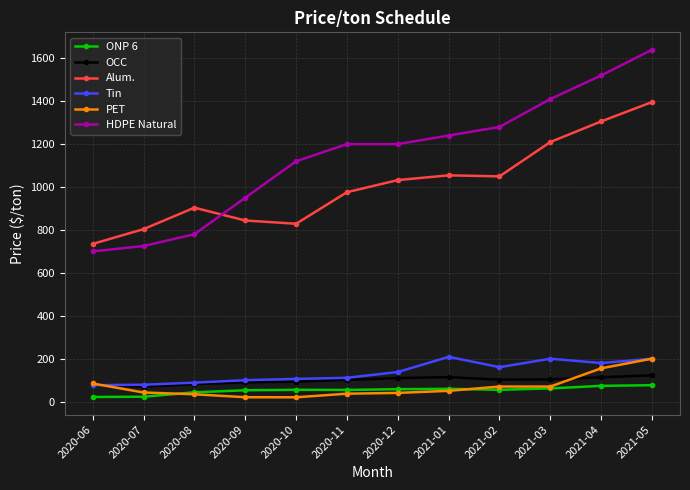

Which series changed the most between 2020-09 and 2021-04?

HDPE Natural